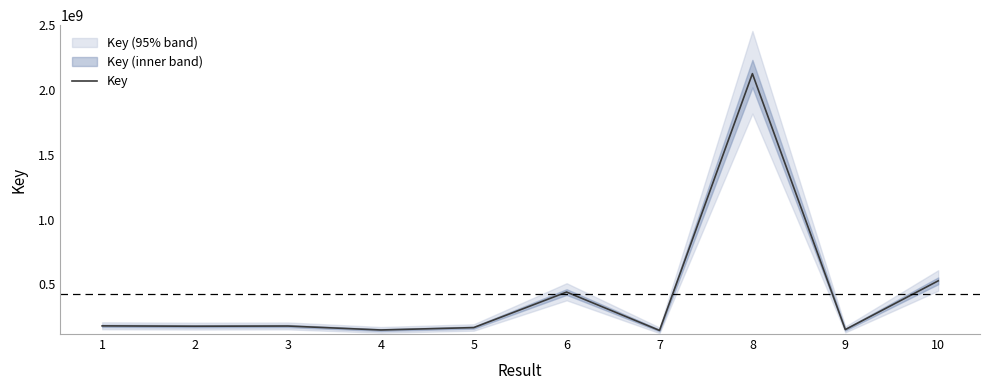

Rank the categories by value from highest to lowest.

8, 10, 6, 1, 3, 2, 5, 9, 4, 7